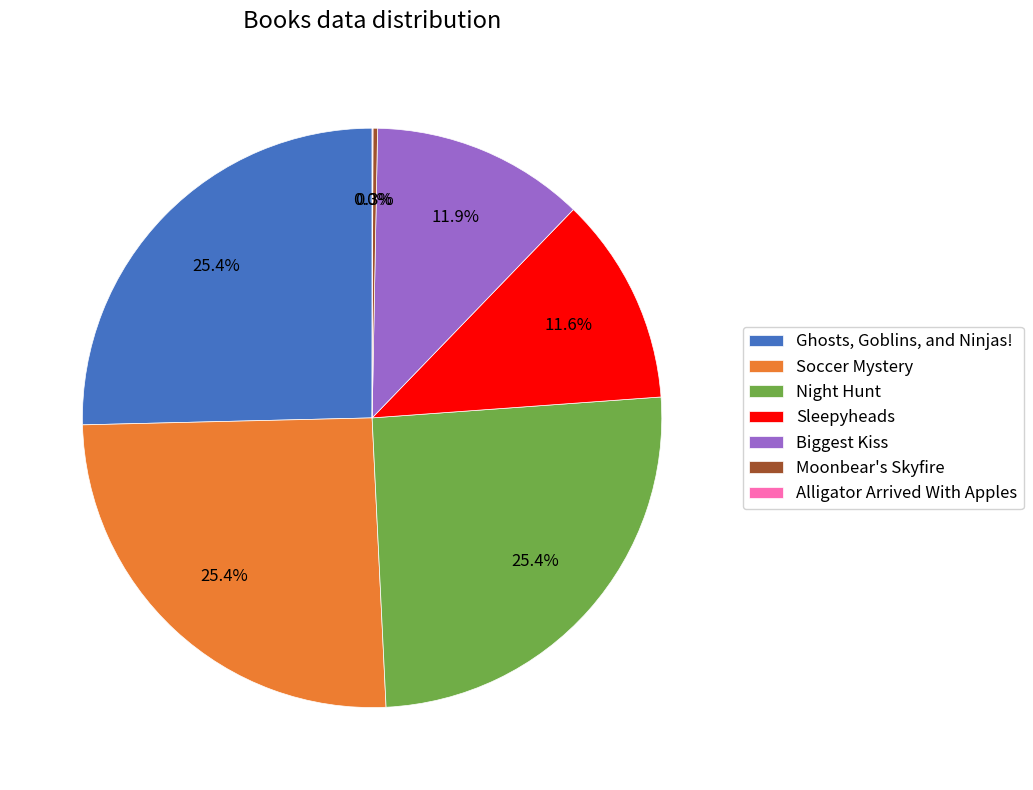

Does Biggest Kiss account for over 50% of the chart?

No